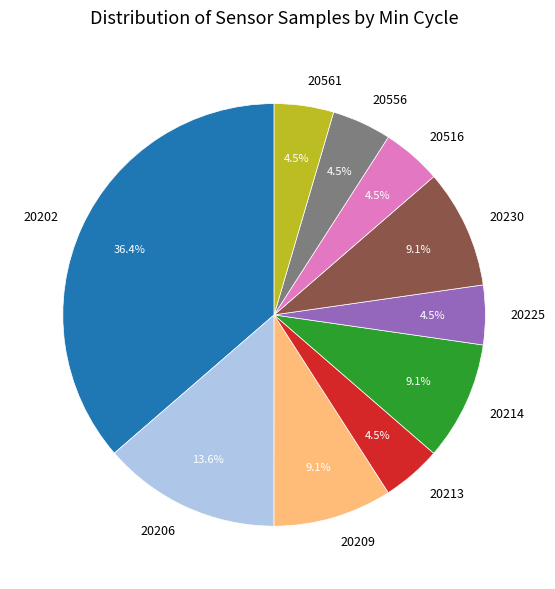

How many segments does this pie chart have?

10